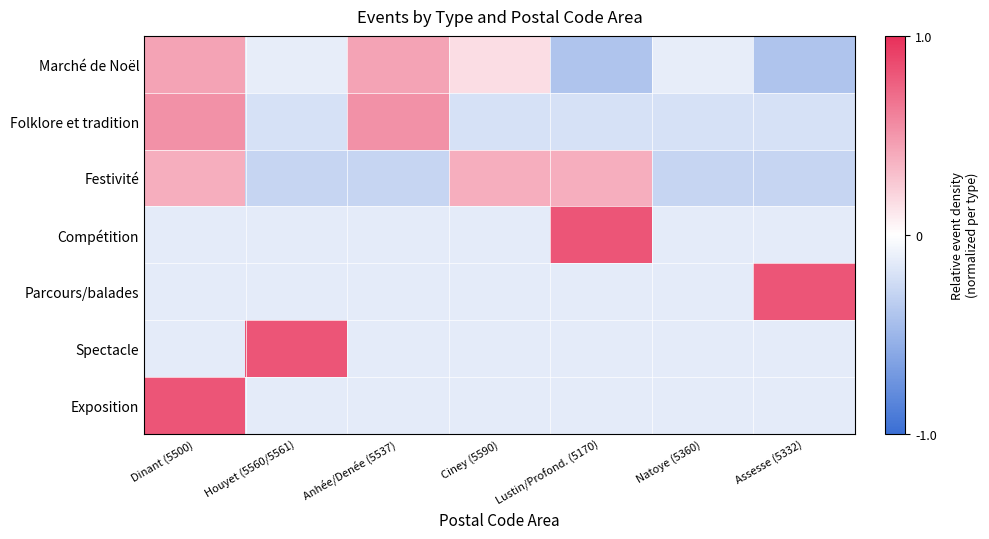

Reading left to right, extract all data points from this chart.

Marché de Noël: Dinant (5500)=0.4	Houyet (5560/5561)=-0.1	Anhée/Denée (5537)=0.4	Ciney (5590)=0.2	Lustin/Profond. (5170)=-0.4	Natoye (5360)=-0.1	Assesse (5332)=-0.4
Folklore et tradition: Dinant (5500)=0.5	Houyet (5560/5561)=-0.2	Anhée/Denée (5537)=0.5	Ciney (5590)=-0.2	Lustin/Profond. (5170)=-0.2	Natoye (5360)=-0.2	Assesse (5332)=-0.2
Festivité: Dinant (5500)=0.4	Houyet (5560/5561)=-0.3	Anhée/Denée (5537)=-0.3	Ciney (5590)=0.4	Lustin/Profond. (5170)=0.4	Natoye (5360)=-0.3	Assesse (5332)=-0.3
Compétition: Dinant (5500)=-0.1	Houyet (5560/5561)=-0.1	Anhée/Denée (5537)=-0.1	Ciney (5590)=-0.1	Lustin/Profond. (5170)=0.8	Natoye (5360)=-0.1	Assesse (5332)=-0.1
Parcours/balades: Dinant (5500)=-0.1	Houyet (5560/5561)=-0.1	Anhée/Denée (5537)=-0.1	Ciney (5590)=-0.1	Lustin/Profond. (5170)=-0.1	Natoye (5360)=-0.1	Assesse (5332)=0.8
Spectacle: Dinant (5500)=-0.1	Houyet (5560/5561)=0.8	Anhée/Denée (5537)=-0.1	Ciney (5590)=-0.1	Lustin/Profond. (5170)=-0.1	Natoye (5360)=-0.1	Assesse (5332)=-0.1
Exposition: Dinant (5500)=0.8	Houyet (5560/5561)=-0.1	Anhée/Denée (5537)=-0.1	Ciney (5590)=-0.1	Lustin/Profond. (5170)=-0.1	Natoye (5360)=-0.1	Assesse (5332)=-0.1